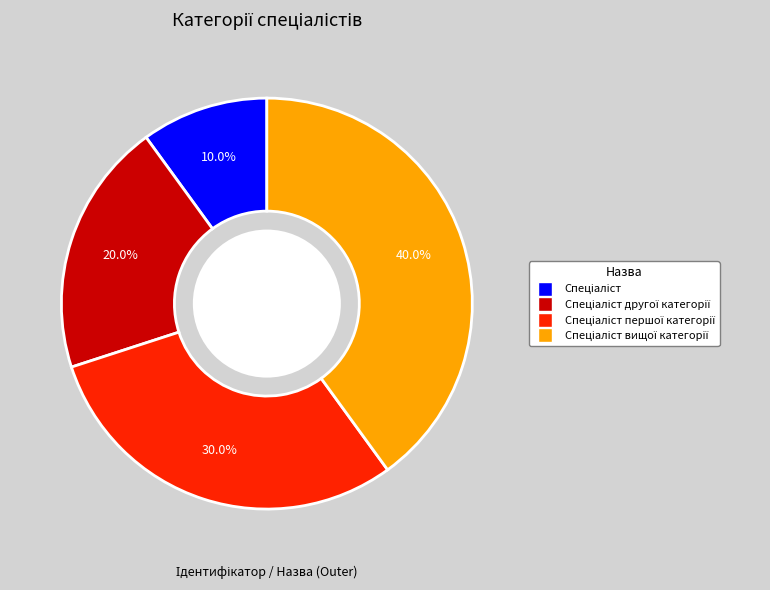

Does any single category account for the majority?

No